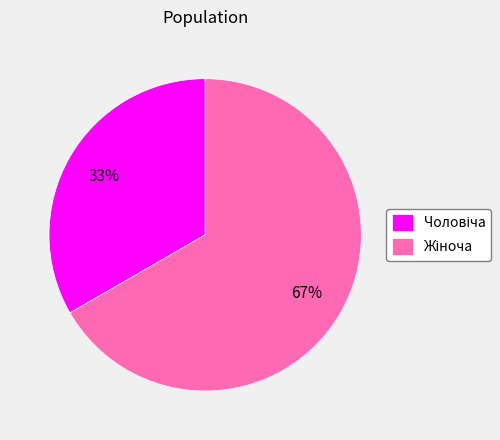

To the nearest percent, what is the average slice percentage?

50%